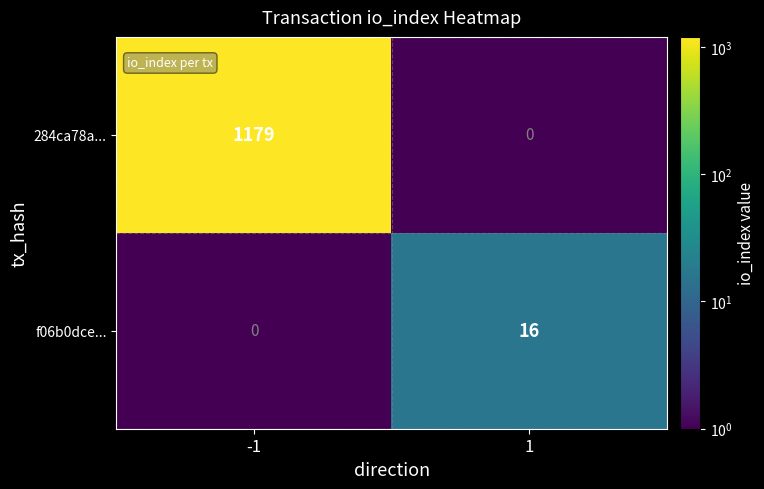

What is the total value across all series at -1?

1179